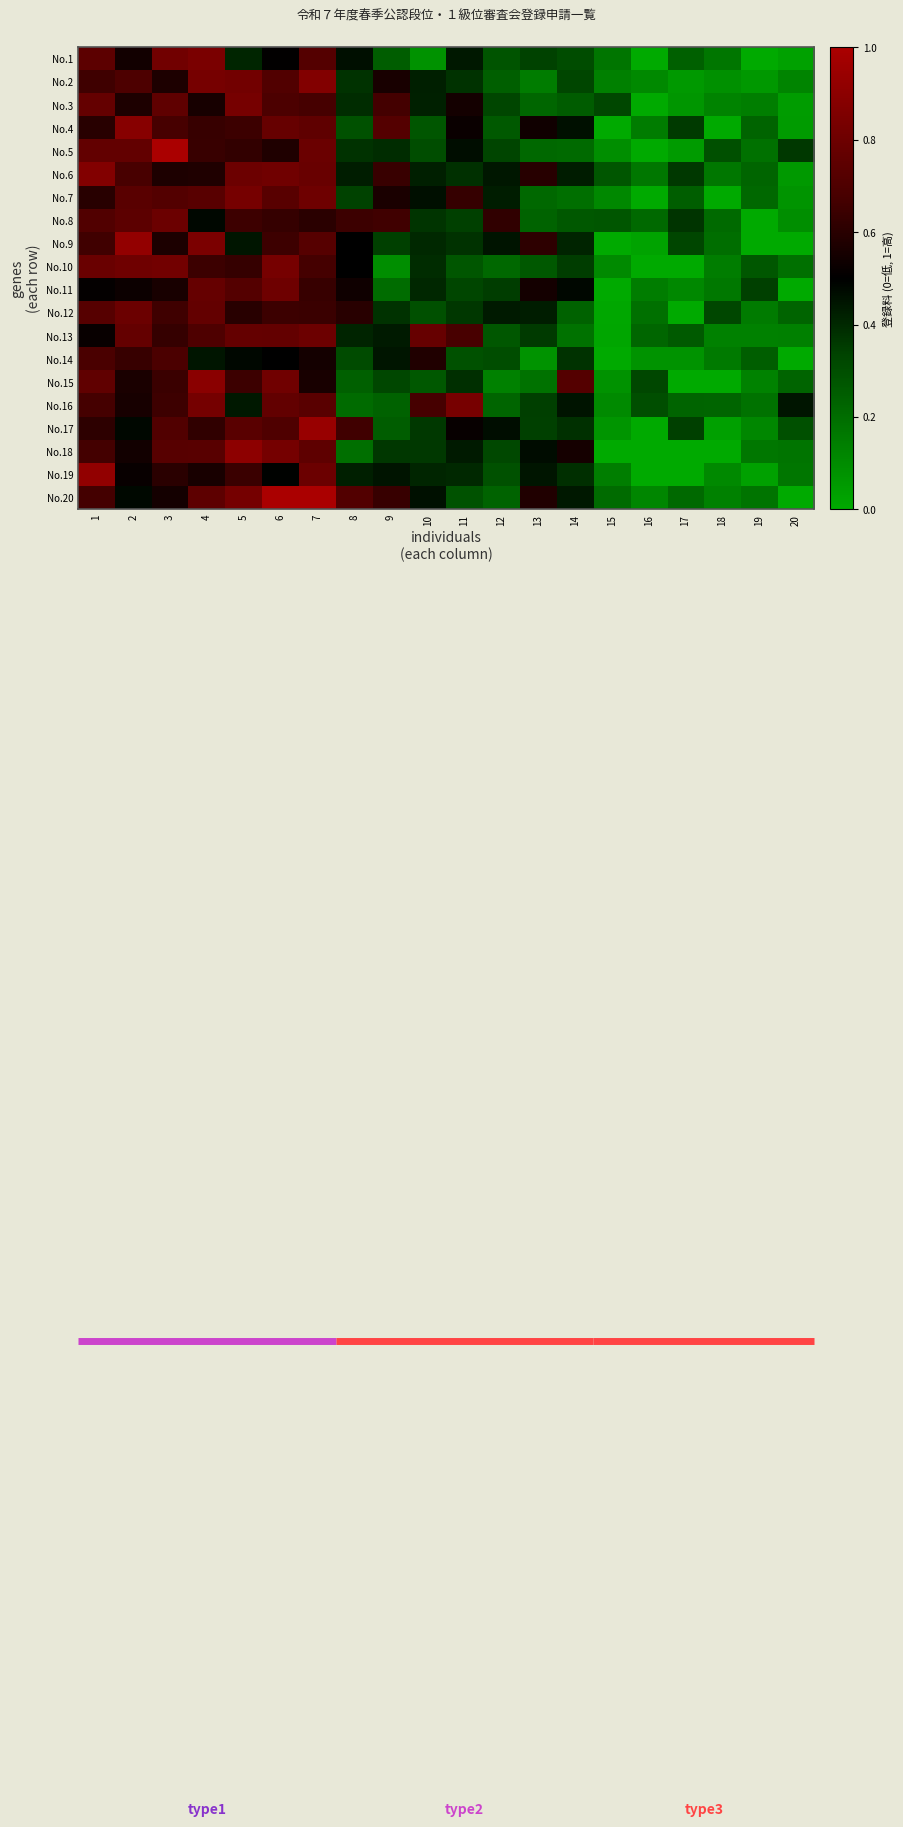

Between 7 and 1, which is larger?

1